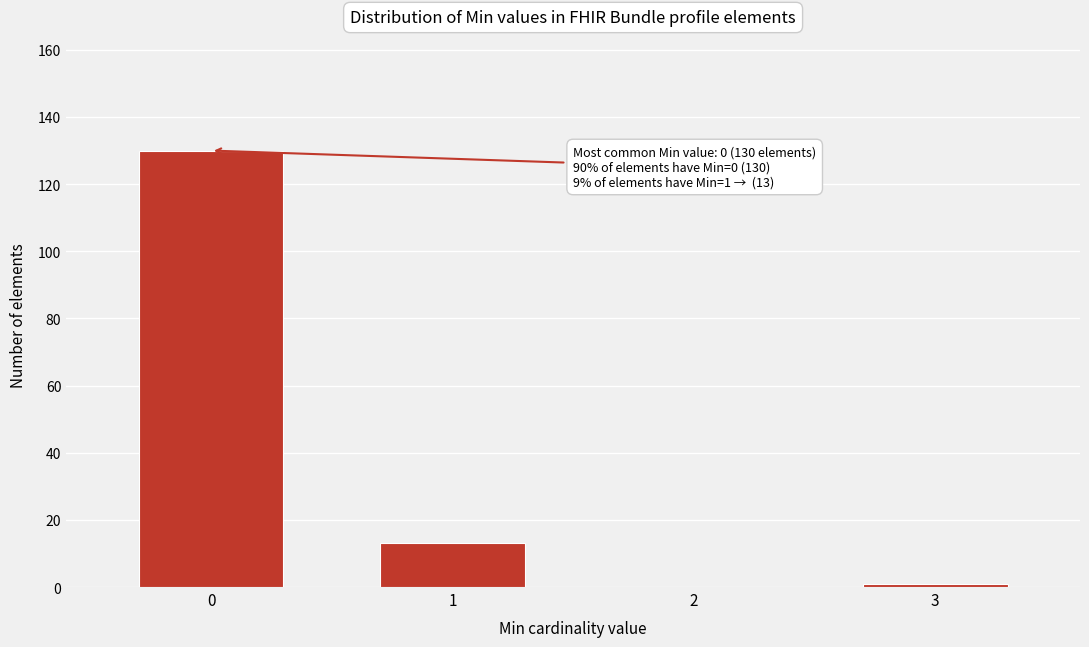

Over which range of the x-axis is the bar tallest?

-0.5 to 0.5